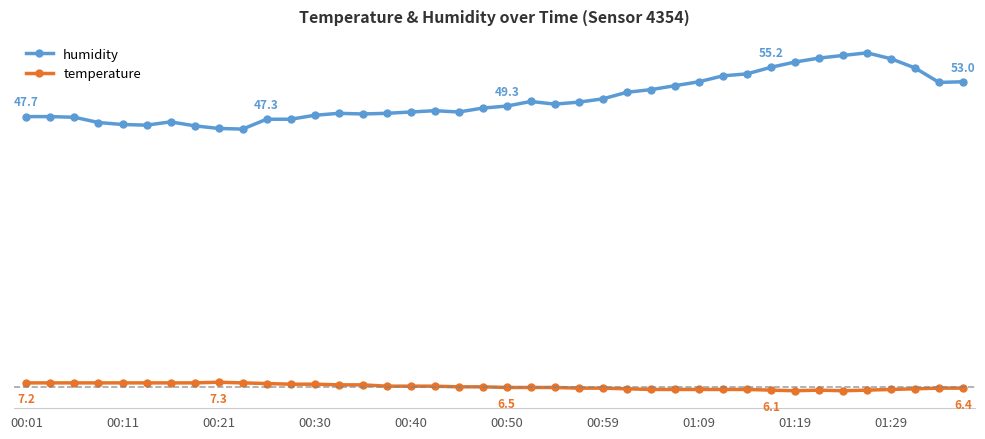

Does the chart have visible grid lines?

No